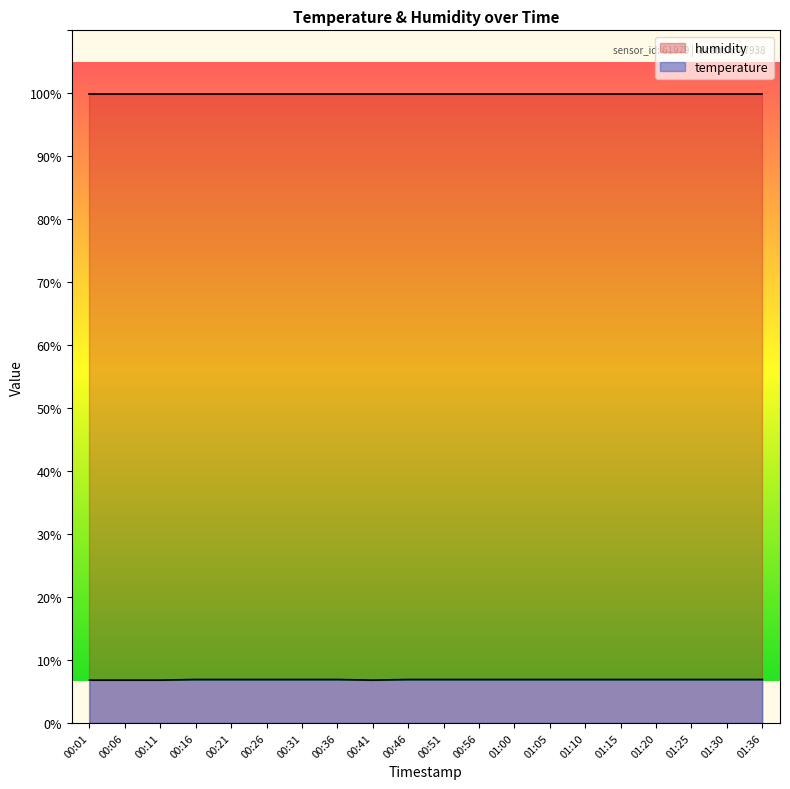

Is it true that the value at 01:36 is 4.4?

False